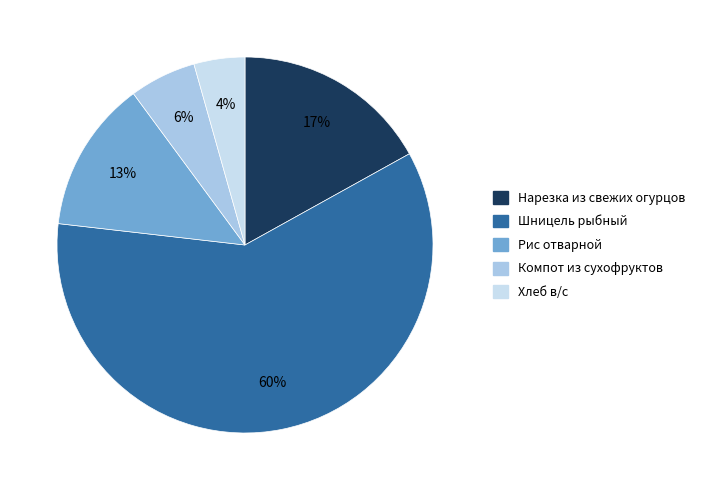

How many segments does this pie chart have?

5